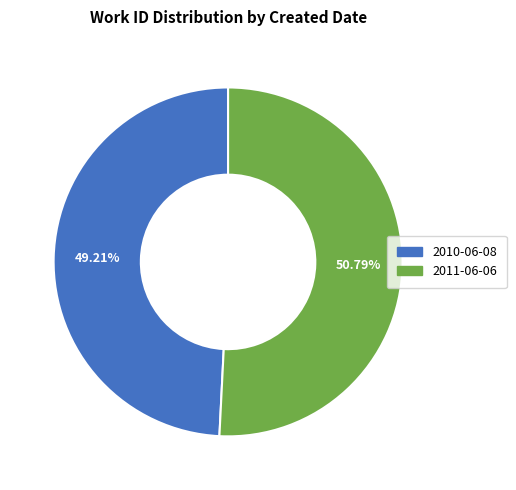

To the nearest percent, what is the average slice percentage?

50%